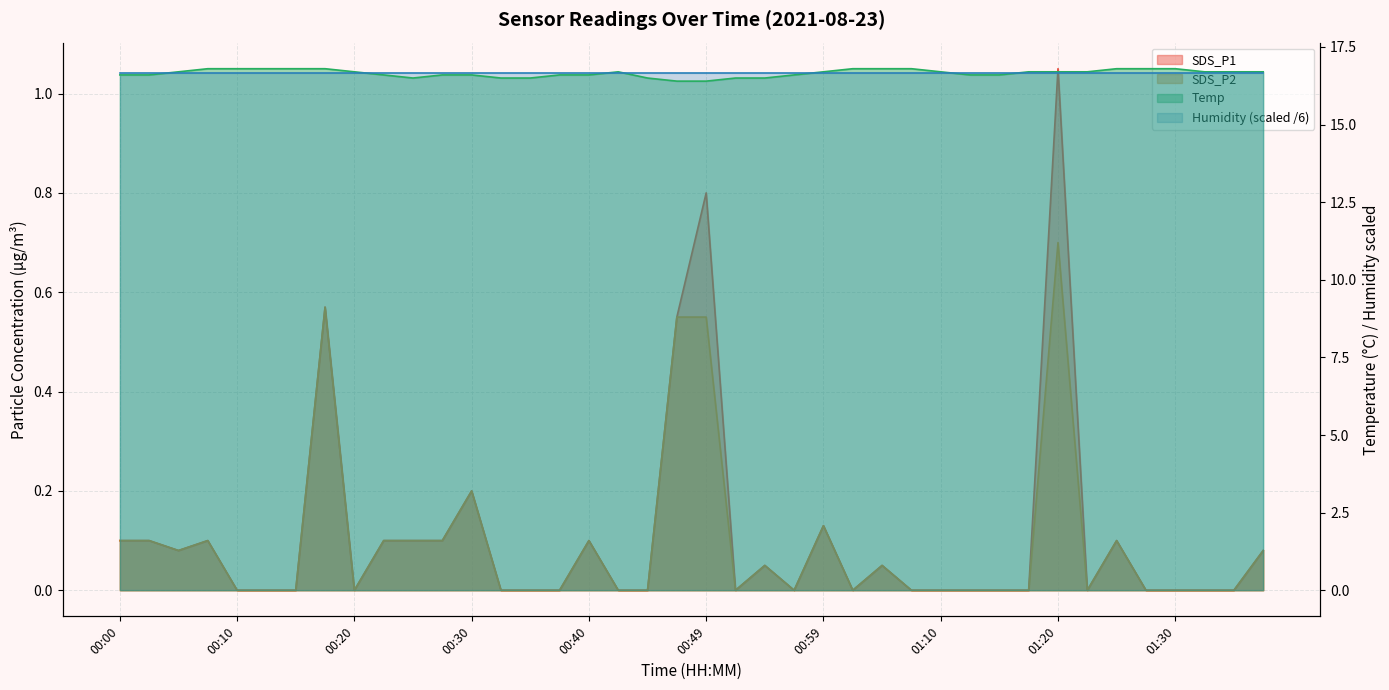

True or false: Temp and SDS_P2 intersect in this chart.

False